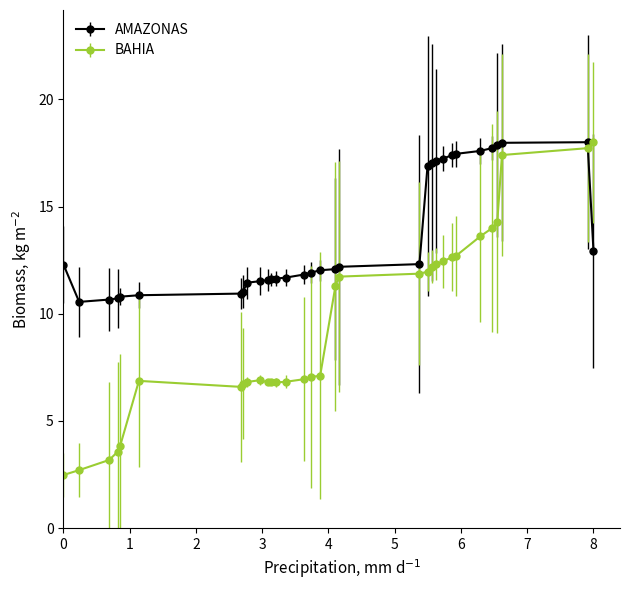

At how many categories does at least one series exceed 15?

12